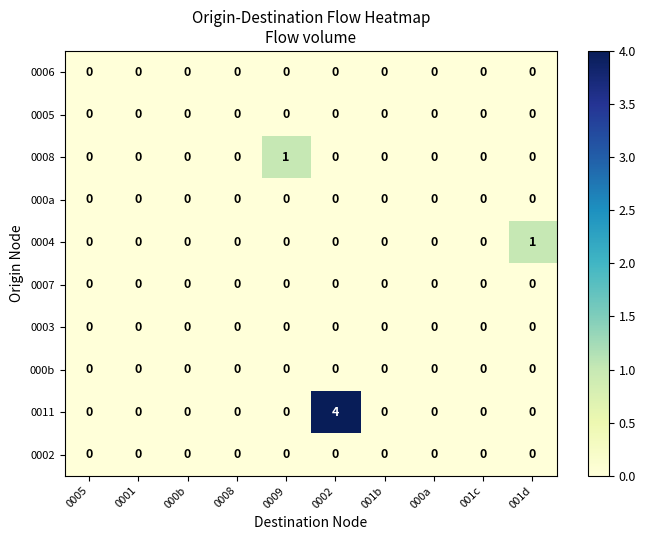

What is the greatest value displayed?

4